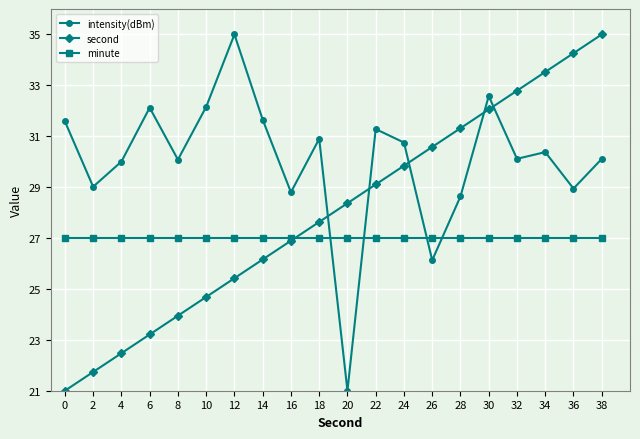

What is the minimum value for minute?

27.0